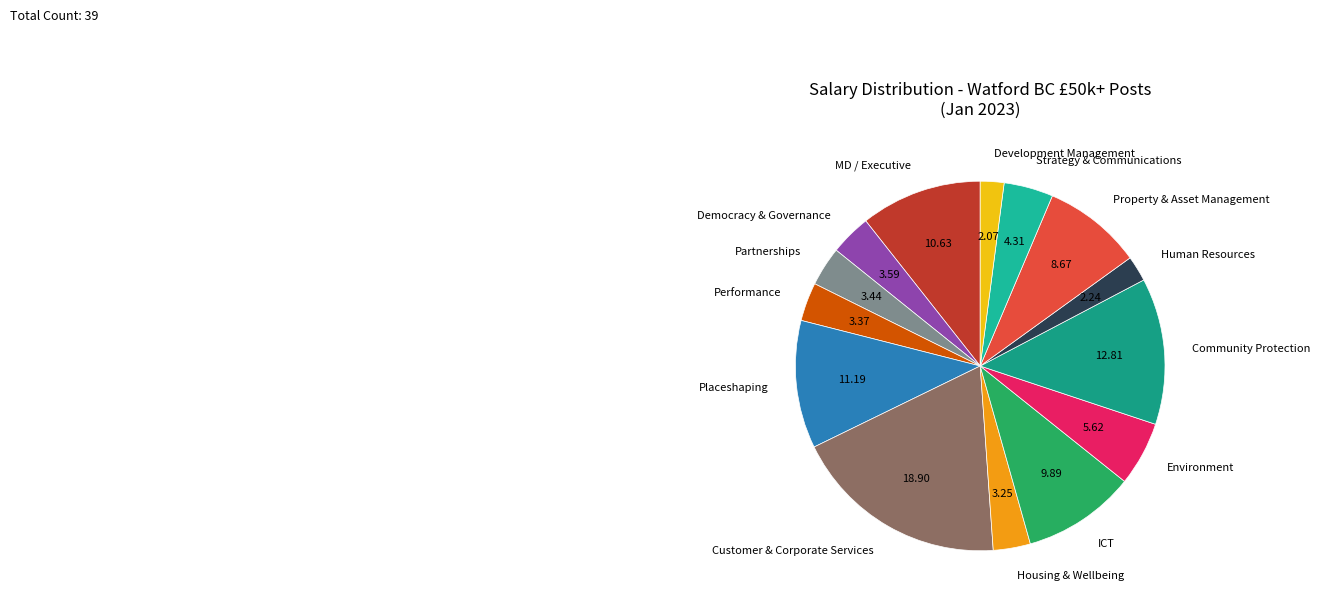

Count the number of slices in the pie.

14